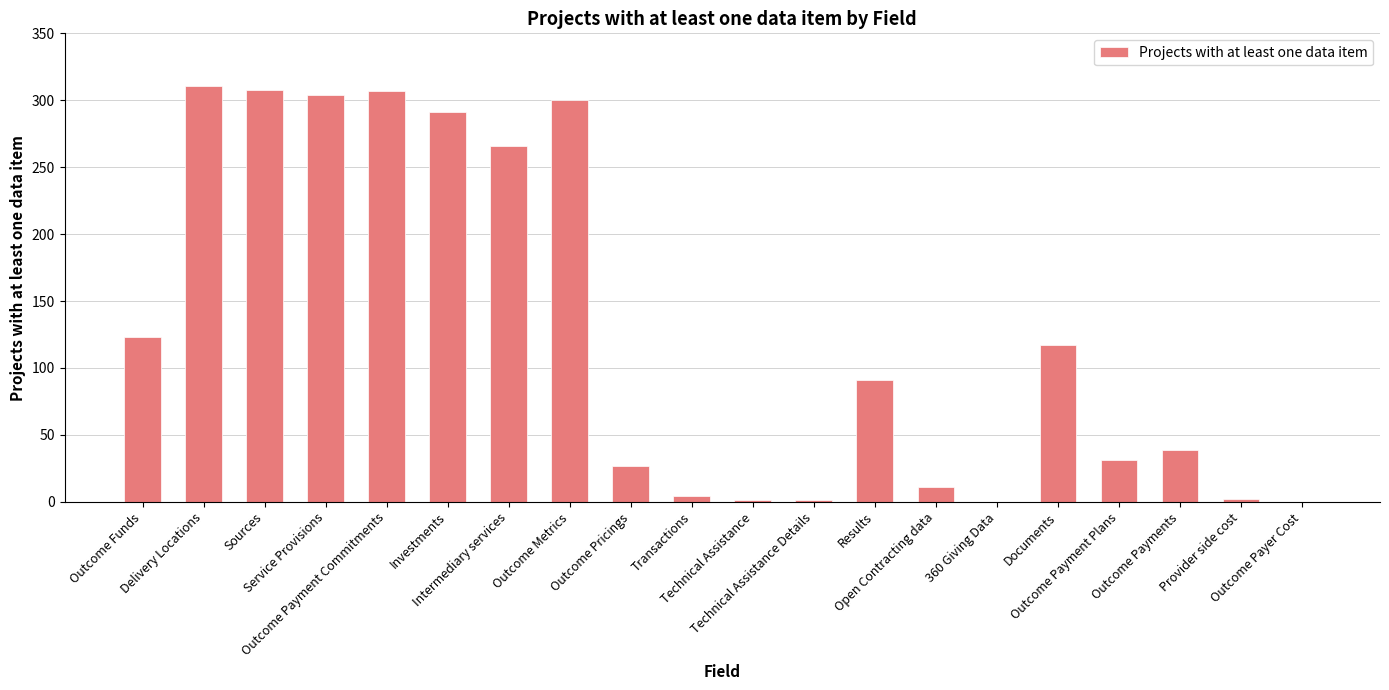

What is the maximum value shown in the chart?

311